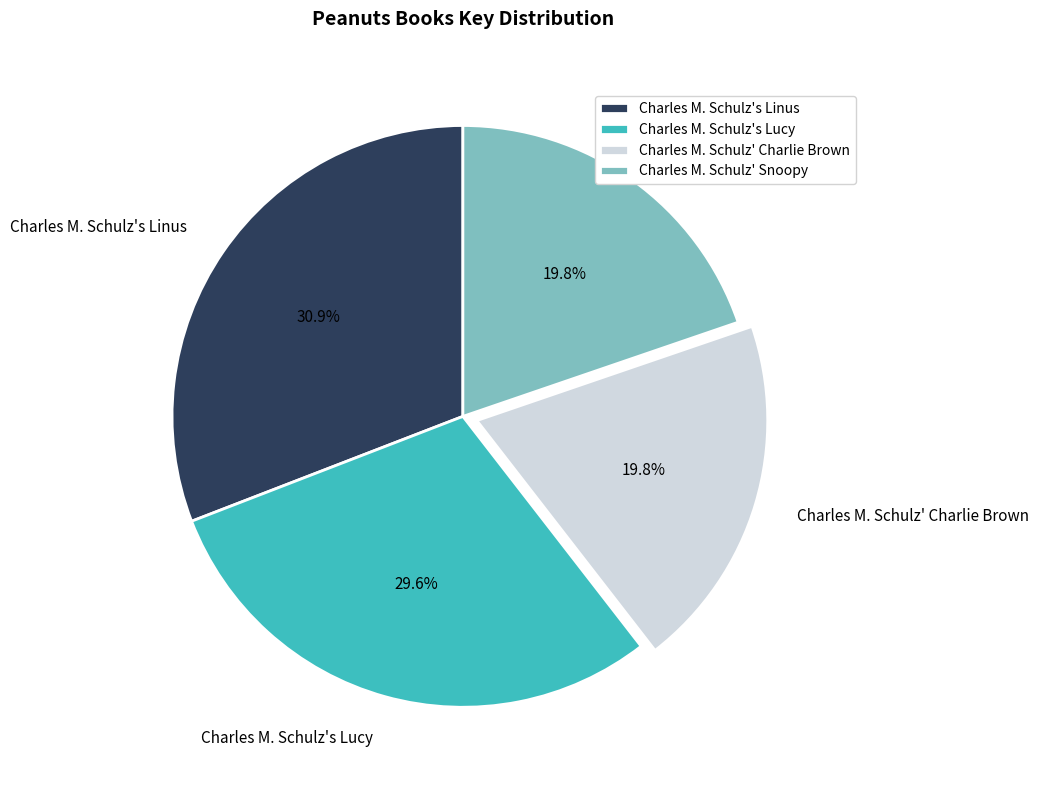

What is the largest slice in the pie chart?

Charles M. Schulz's Linus